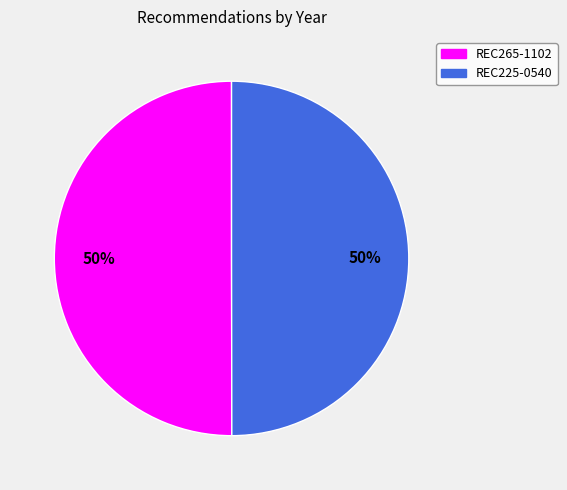

True or false: REC265-1102 accounts for 50% of the total.

True